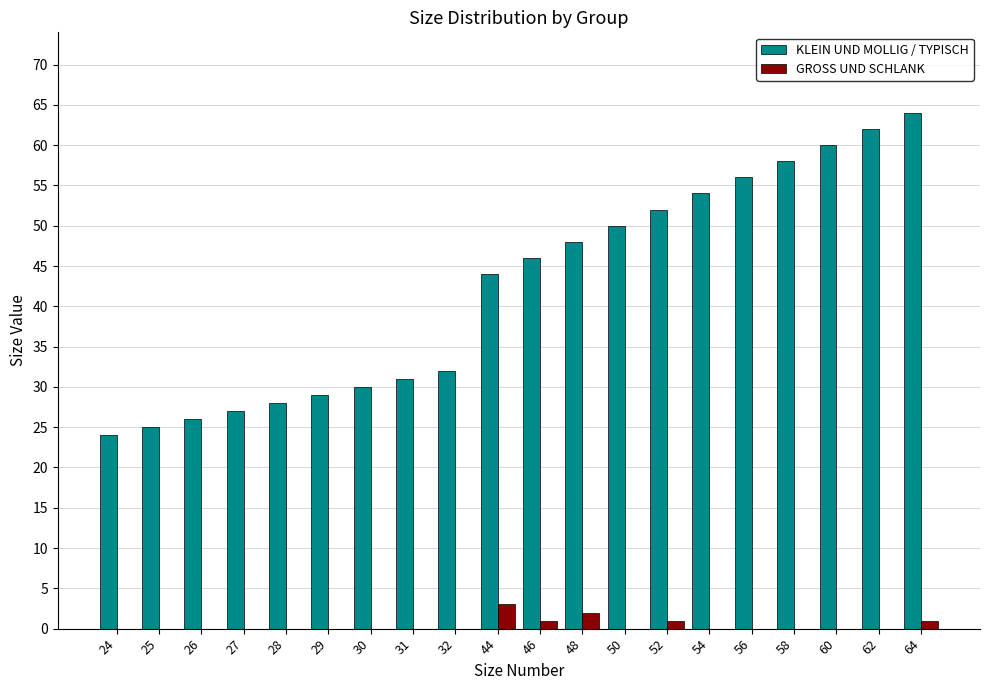

What is the sum of all KLEIN UND MOLLIG / TYPISCH values?

846